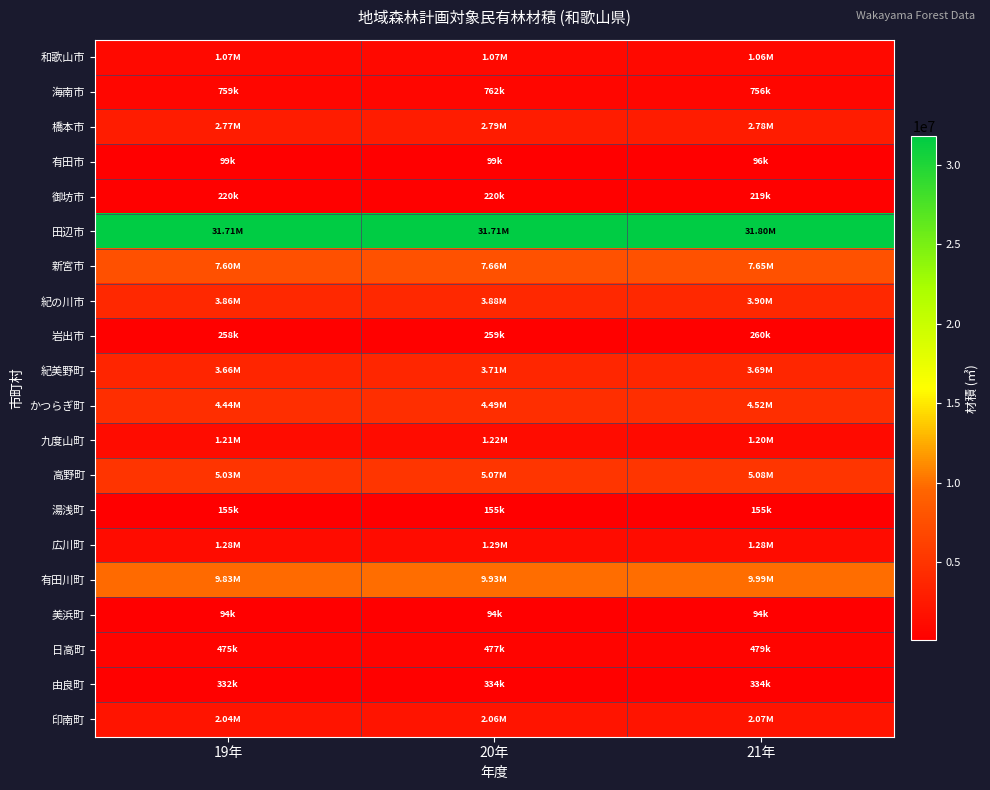

Which series has the largest range (max minus min)?

有田川町